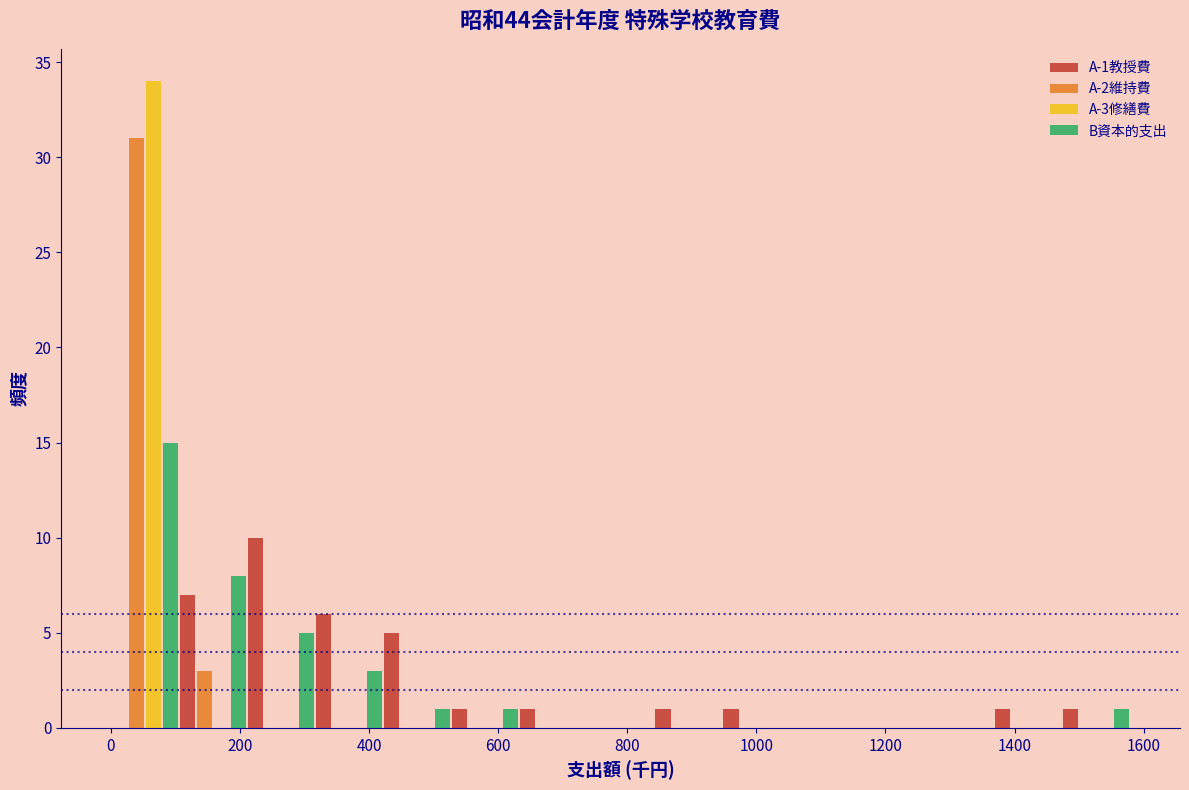

In the A-2維持費 series, which range on the x-axis has the tallest bar?

0 to 100